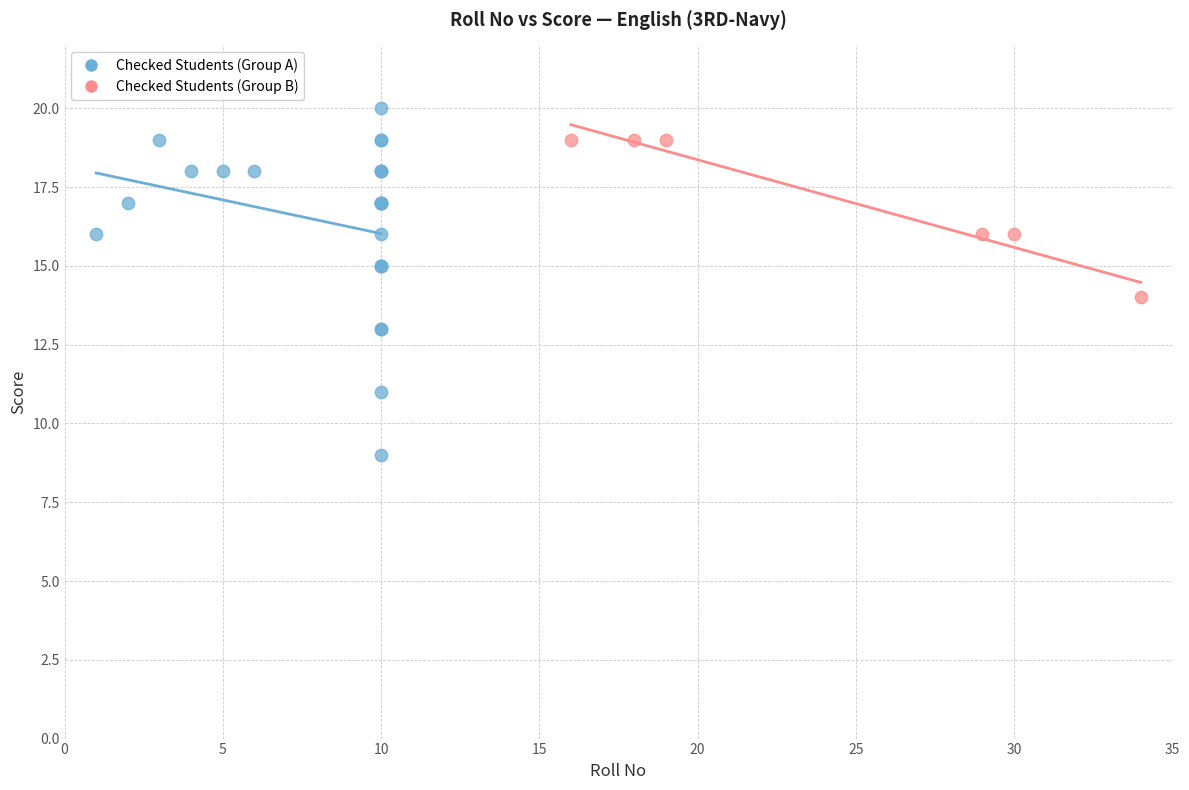

Which series reaches the minimum Y coordinate?

Checked Students (Group A)